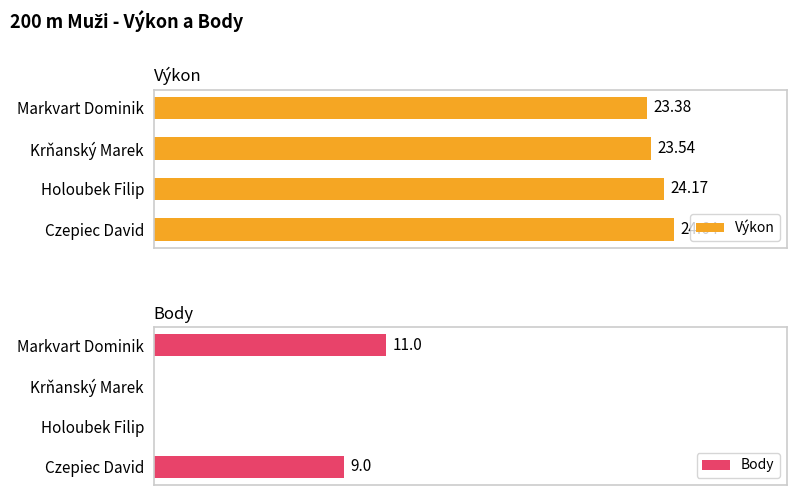

What are all the series names shown in the legend?

Výkon, Body